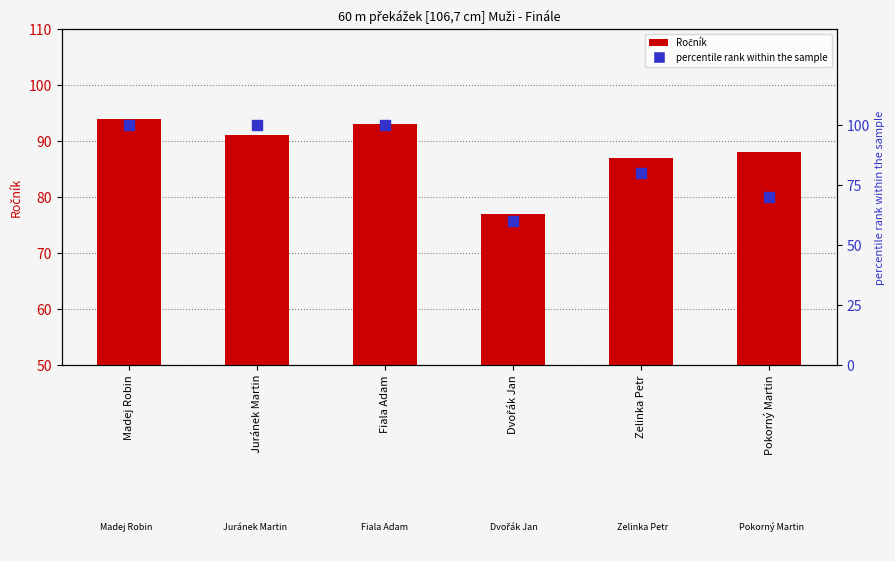

Which series has the widest spread of Y values?

percentile rank within the sample